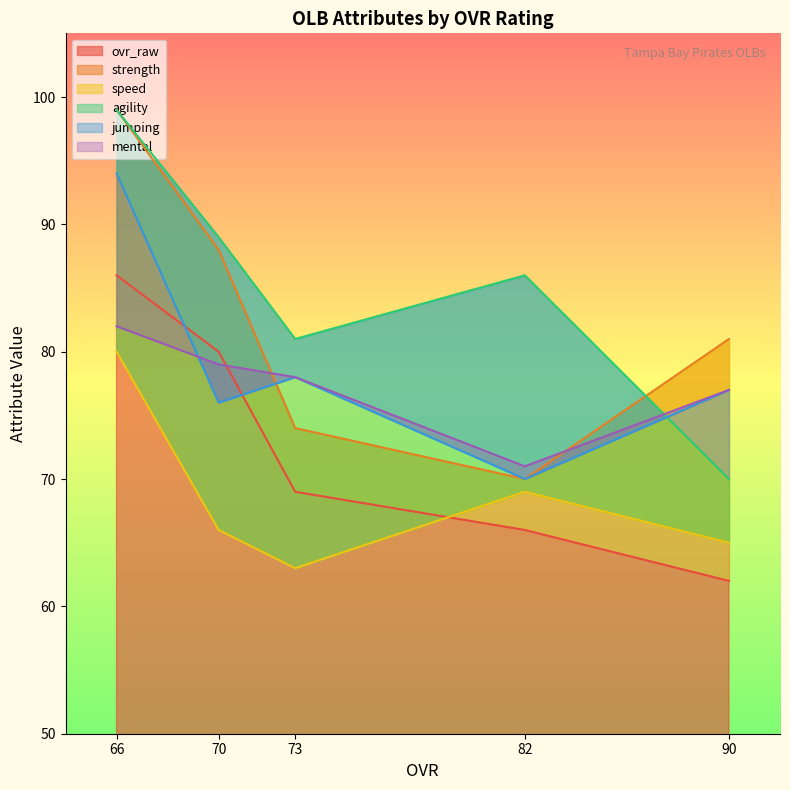

Count the ovr_raw values in the range 66 to 80.

3